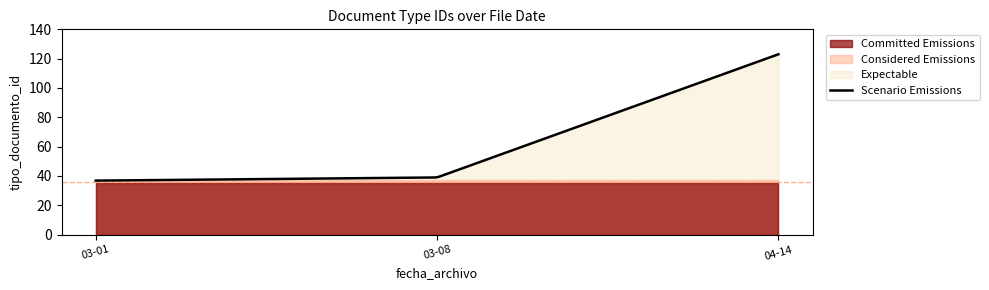

True or false: Scenario Emissions and Considered Emissions cross at least once.

False